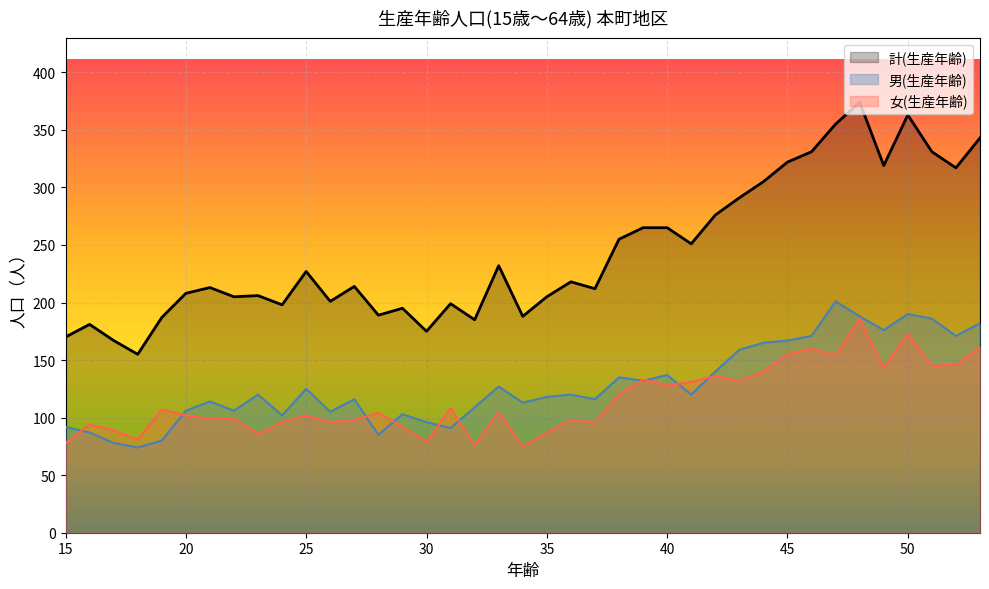

Where is the first local minimum for 男(生産年齢)?

18